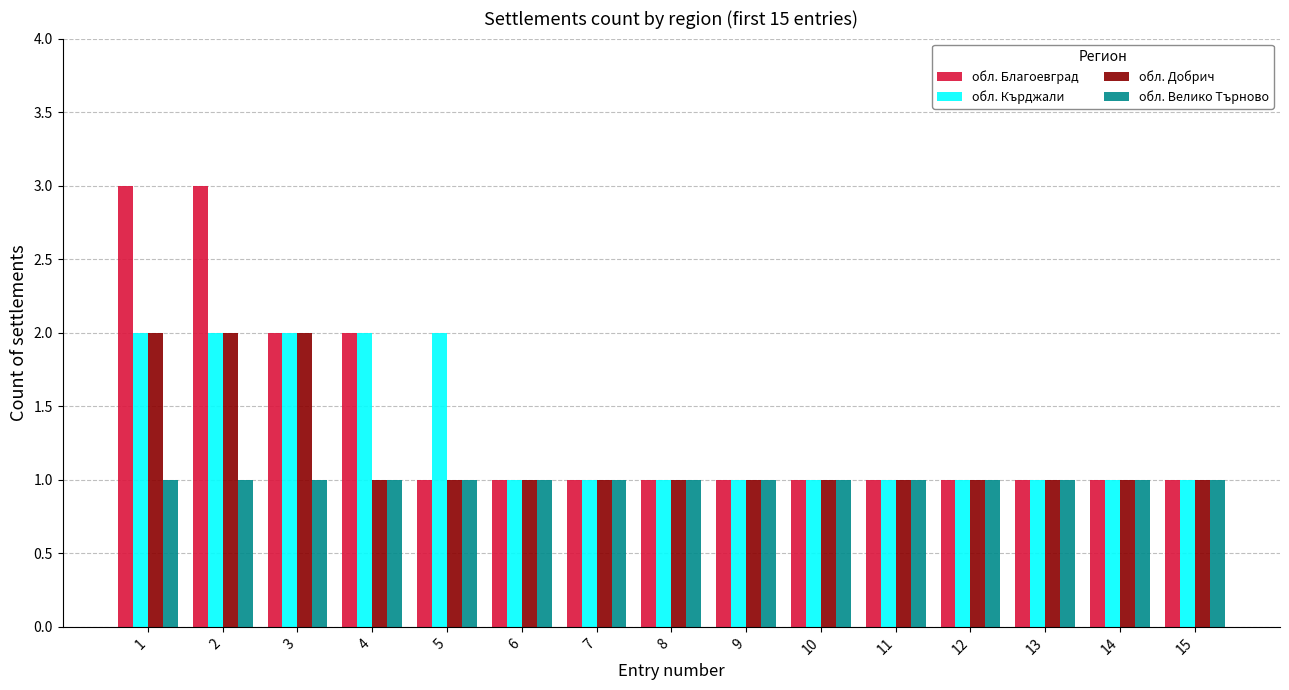

How many bars are there in each group?

4